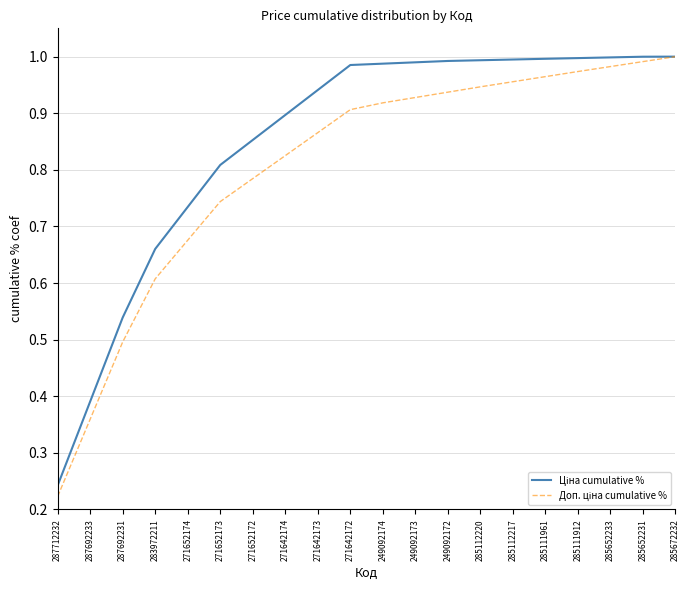

What position from the left is 285111912?

17